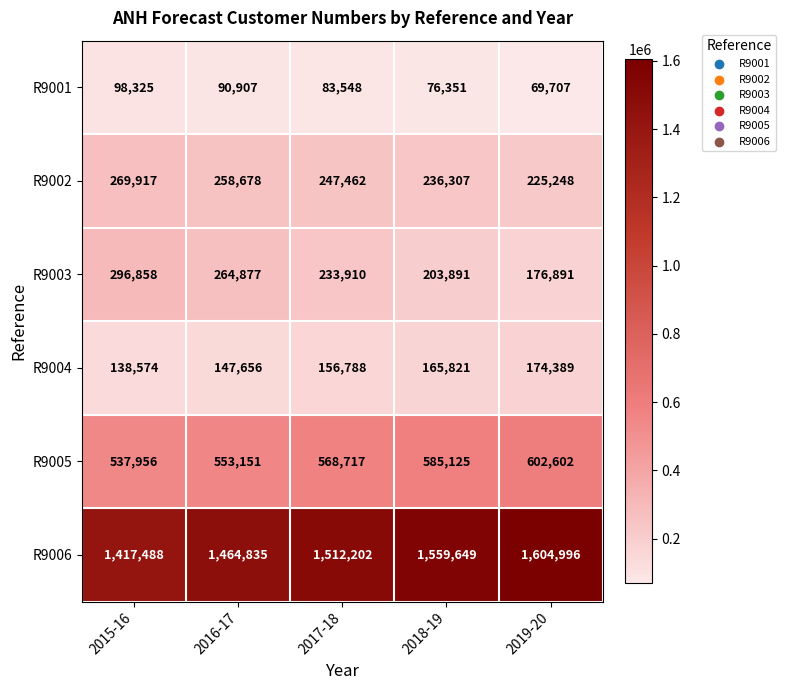

How many series are shown in this chart?

6